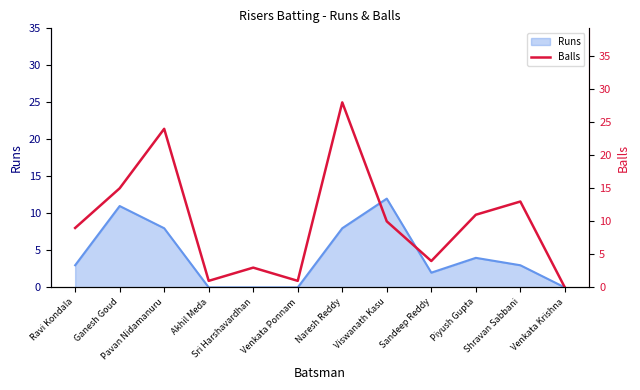

How many interior local peaks (higher than both neighbors) does the data have?

4